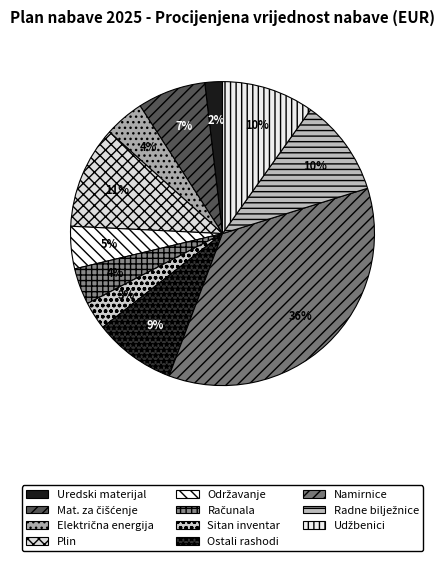

Count the number of slices in the pie.

11